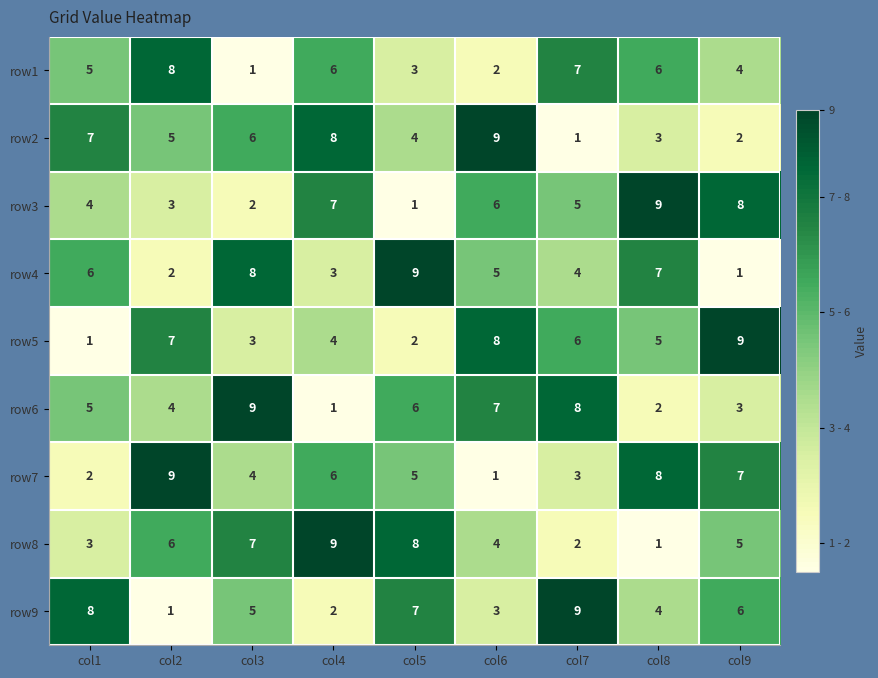

At which label does row6 reach its peak?

col3